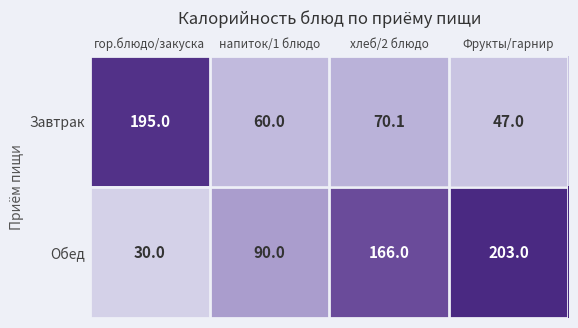

Count the number of categories in the chart.

4